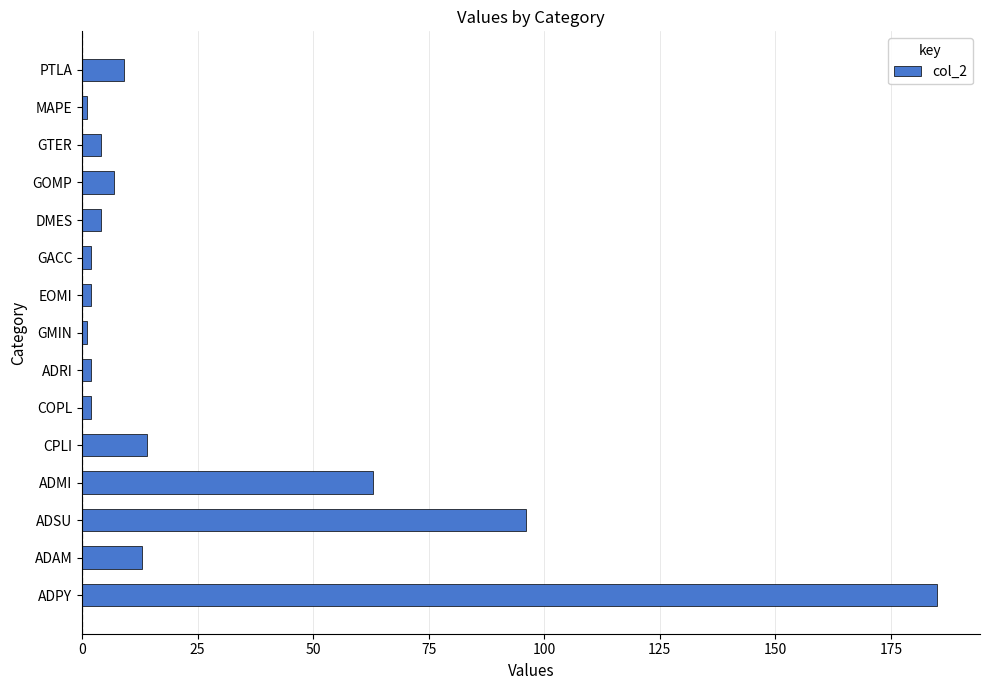

What is the difference between the maximum and minimum values?

184